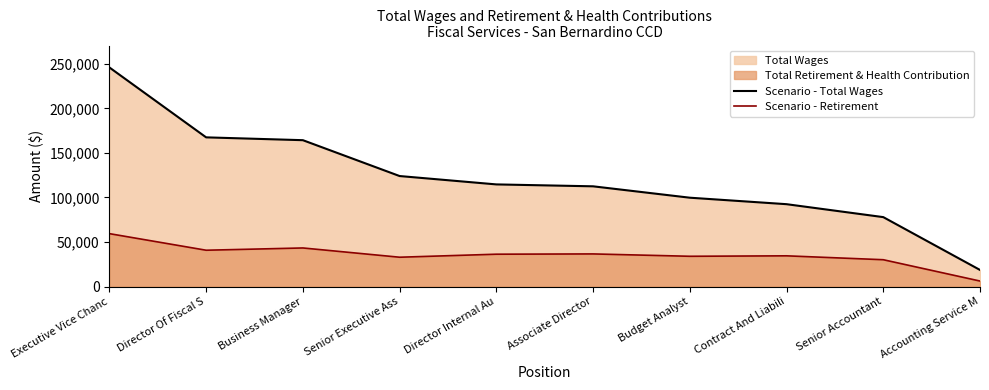

What is the total value across all series at Senior Accountant?

108141